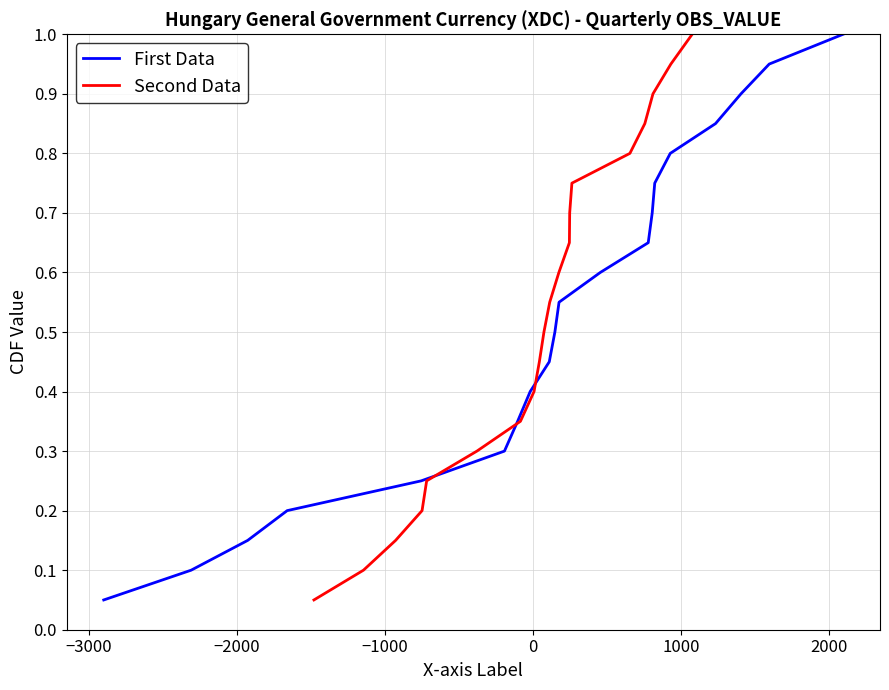

What is the maximum value for First Data?

1.0